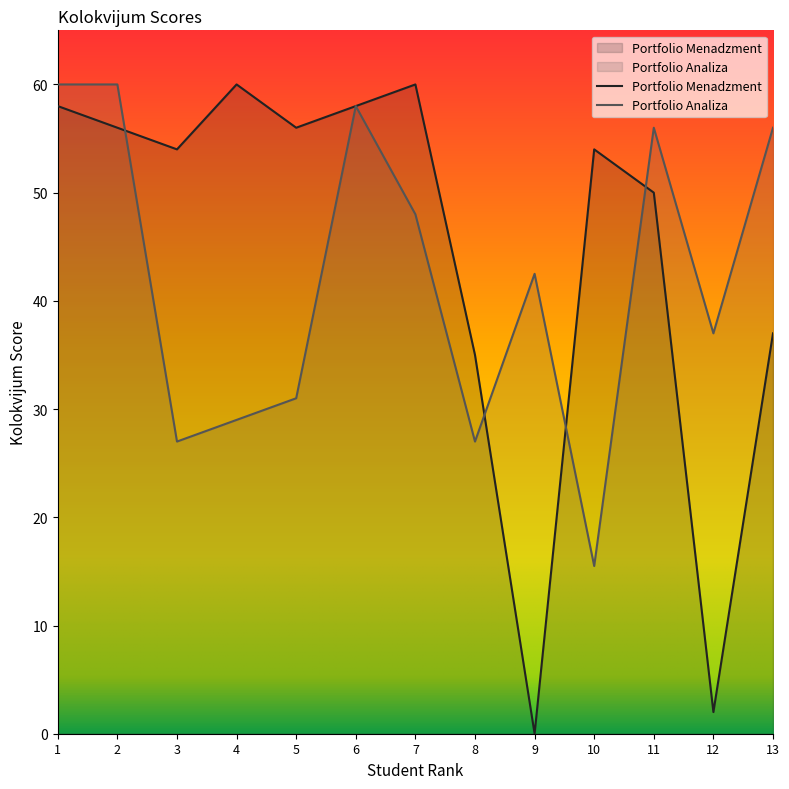

At which category is the sum across all series the highest?

1